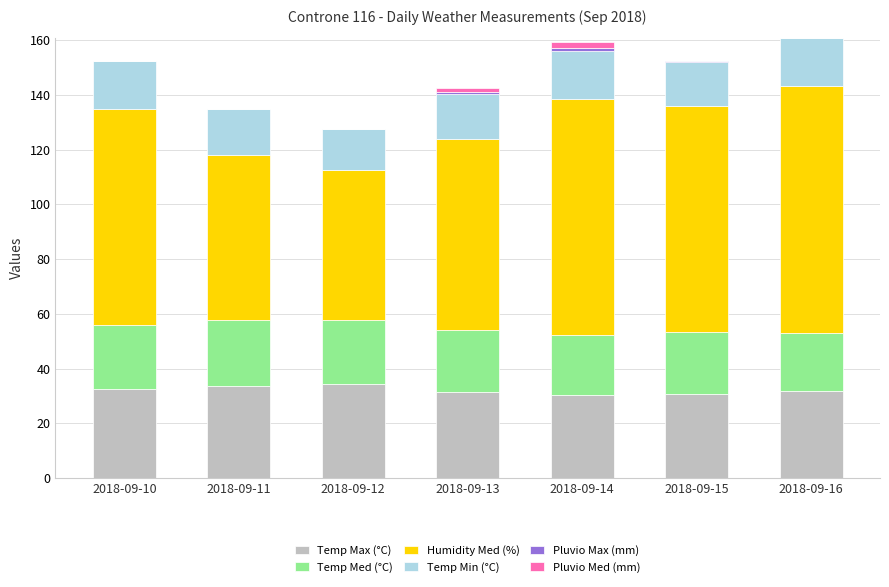

At which label does Temp Max (°C) first exceed 31?

2018-09-10